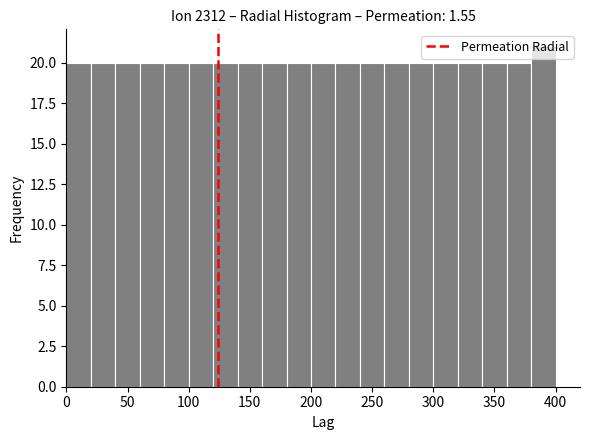

Reading left to right, transcribe this chart: for each bar, give the range it covers on the x-axis and its height. The values are not printed on the chart, so give them approximately, as read against the axis.

0 to 20: 20
20 to 40: 20
40 to 60: 20
60 to 80: 20
80 to 100: 20
100 to 120: 20
120 to 140: 20
140 to 160: 20
160 to 180: 20
180 to 200: 20
200 to 220: 20
220 to 240: 20
240 to 260: 20
260 to 280: 20
280 to 300: 20
300 to 320: 20
320 to 340: 20
340 to 360: 20
360 to 380: 20
380 to 400: 21